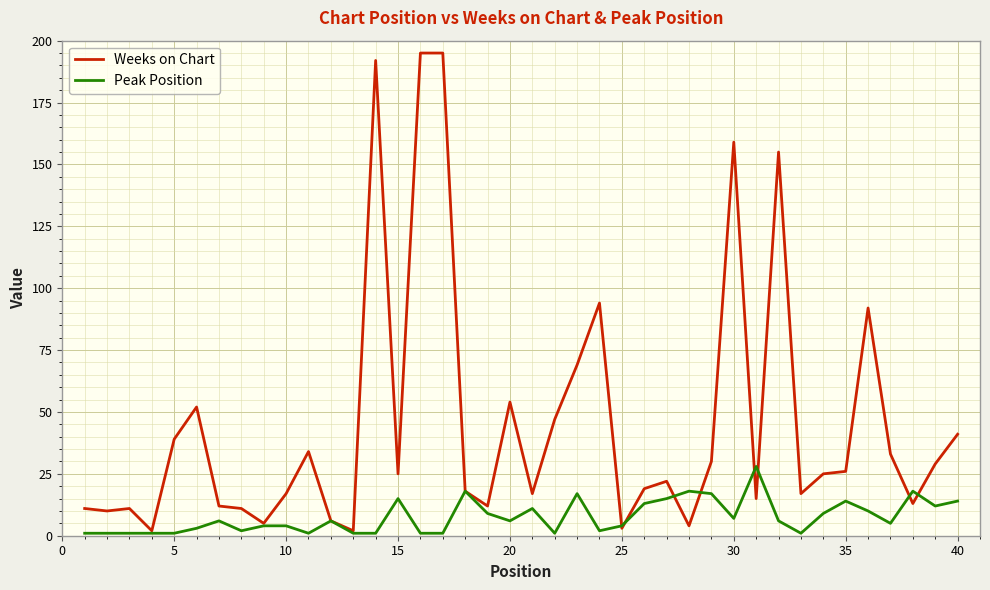

What is the difference between the maximum and minimum values in the Weeks on Chart series?

193